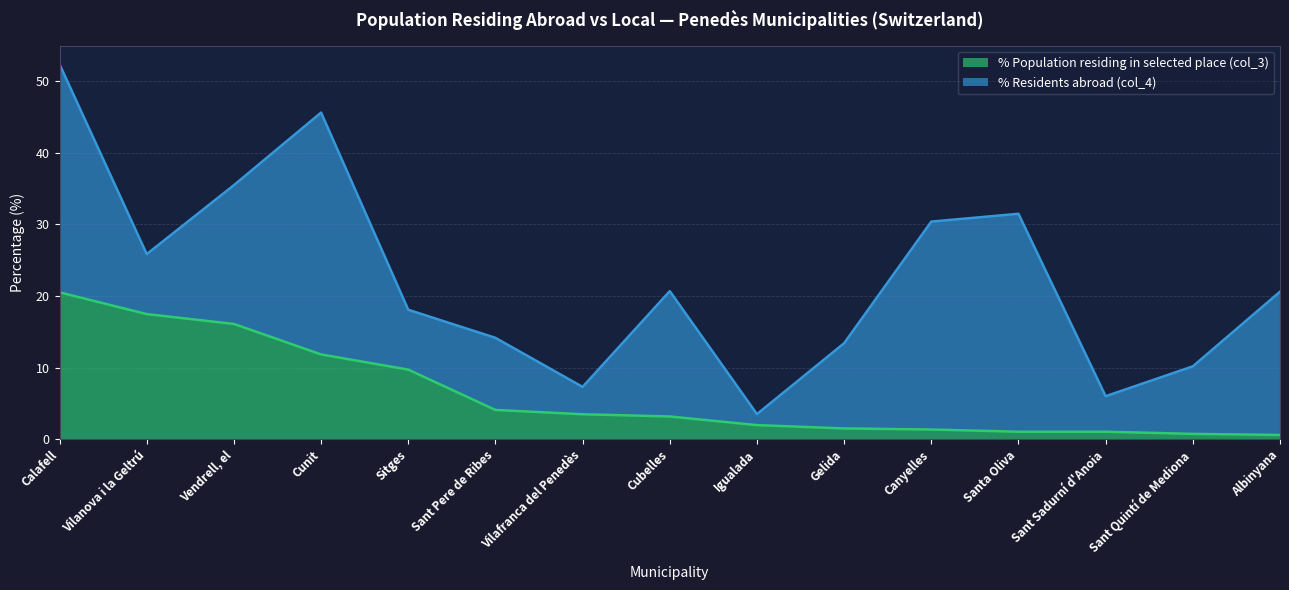

Reading right to left, extract all data points from this chart.

0.6	0.8	1.1	1.1	1.4	1.5	2.0	3.2	3.5	4.1	9.7	11.8	16.1	17.5	20.5